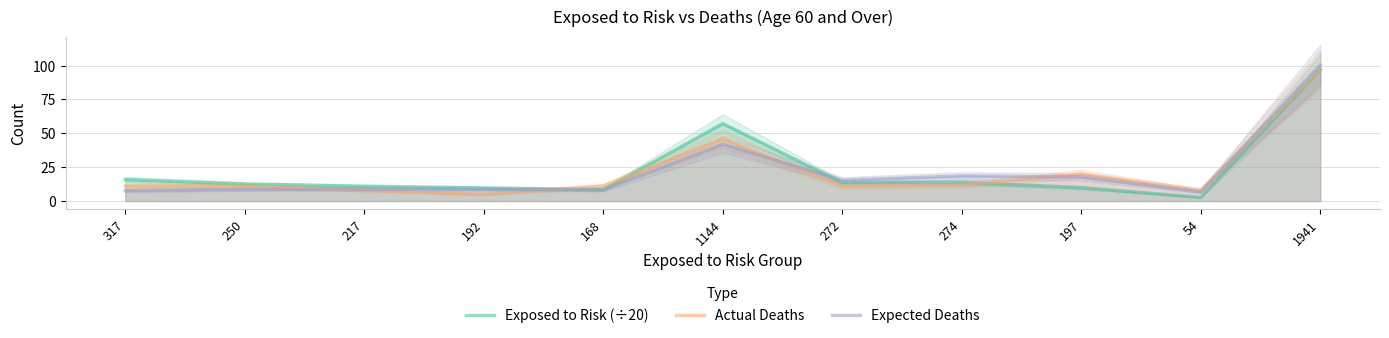

How many intersections are there between Expected Deaths and Exposed to Risk (÷20)?

1